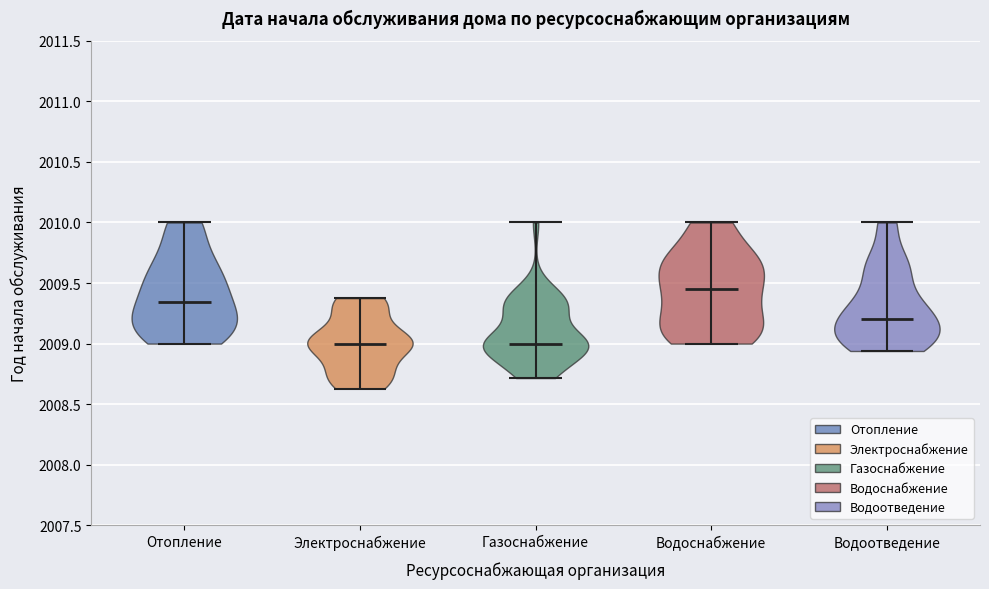

What is the highest point the violin for Водоснабжение reaches on the y-axis? The values are not printed on the chart, so give them approximately, as read against the axis.

2010.00